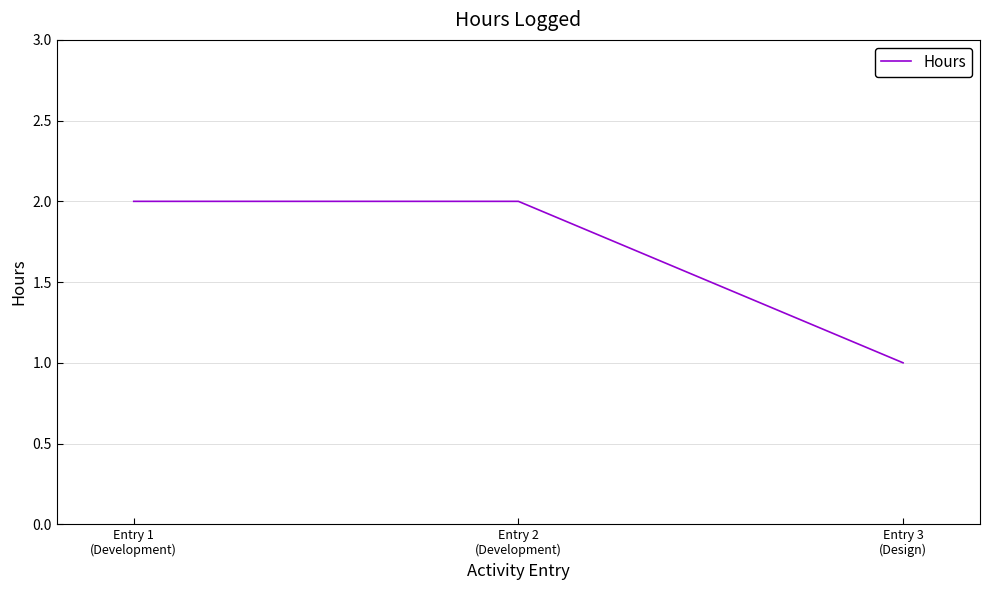

How many categories are shown in the chart?

3